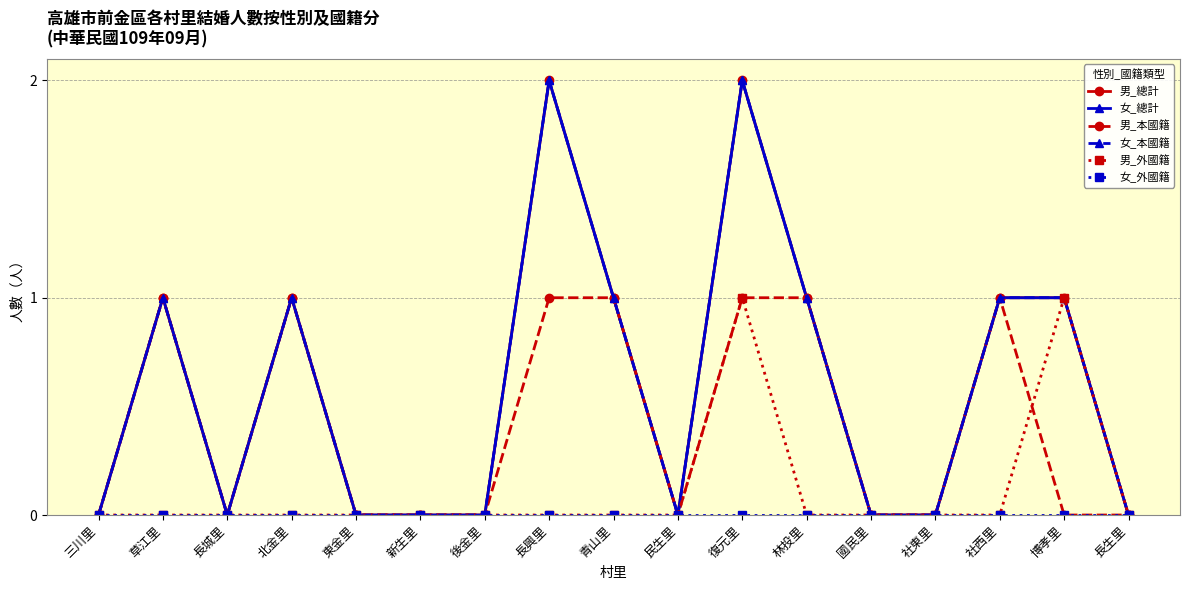

Which series changed the most between 東金里 and 博孝里?

男_總計